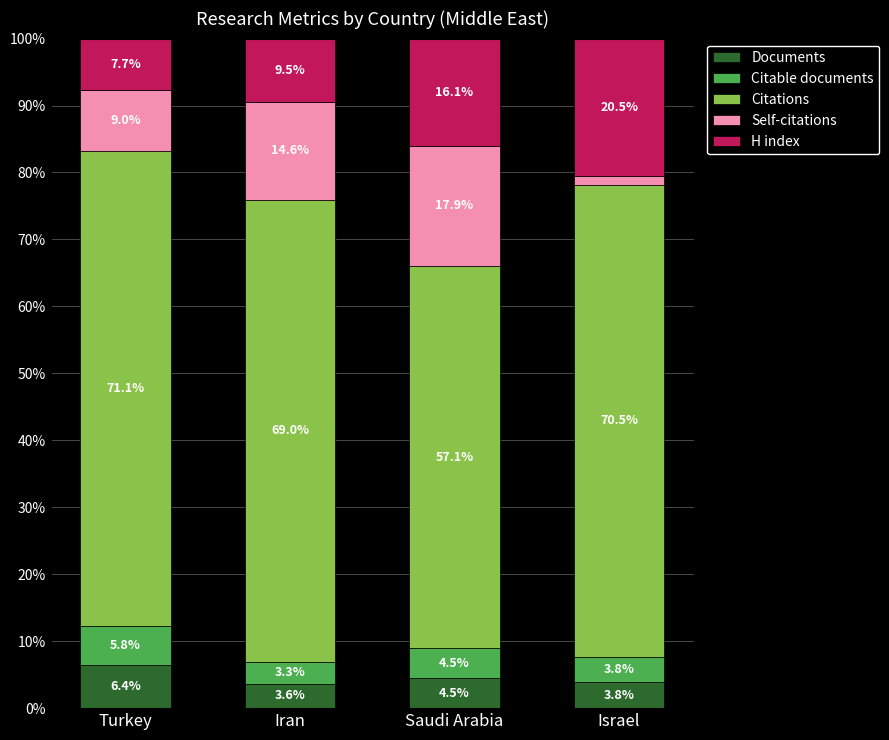

The value of Documents at Turkey is 6.4. True or false?

True